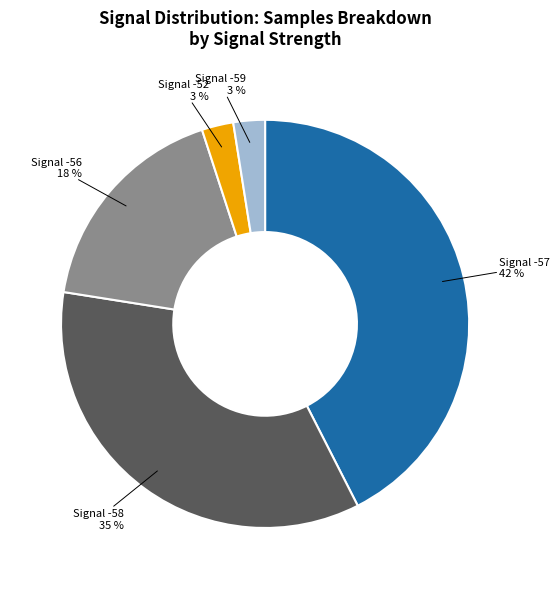

Is Signal -52 the majority of the pie?

No